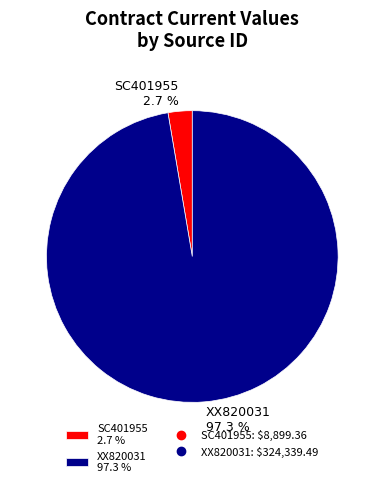

To the nearest percent, what is the average slice percentage?

50%